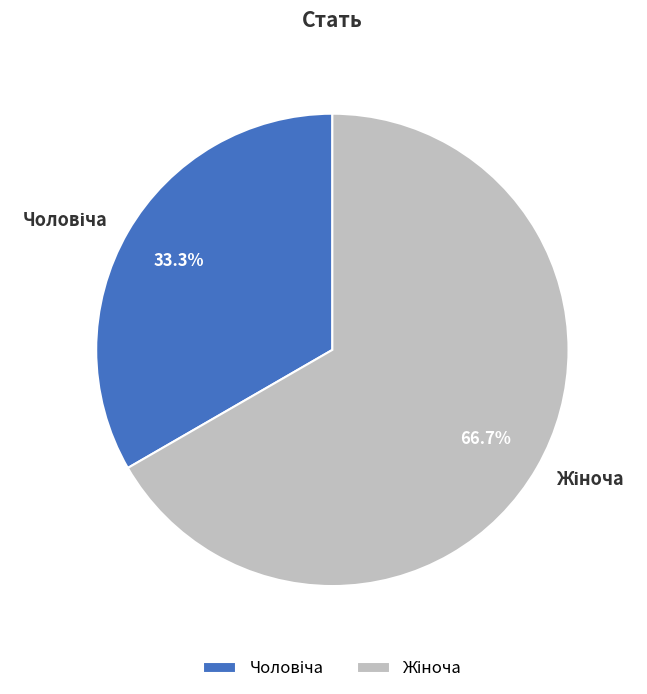

Does any single category account for the majority?

Yes